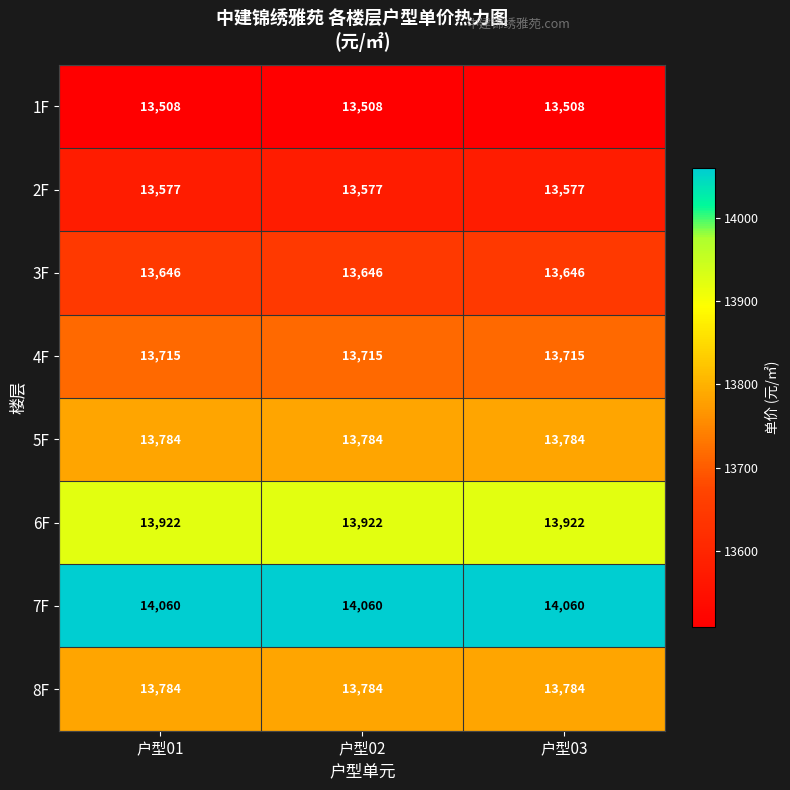

The value of 1F at 户型01 is 13508. True or false?

True